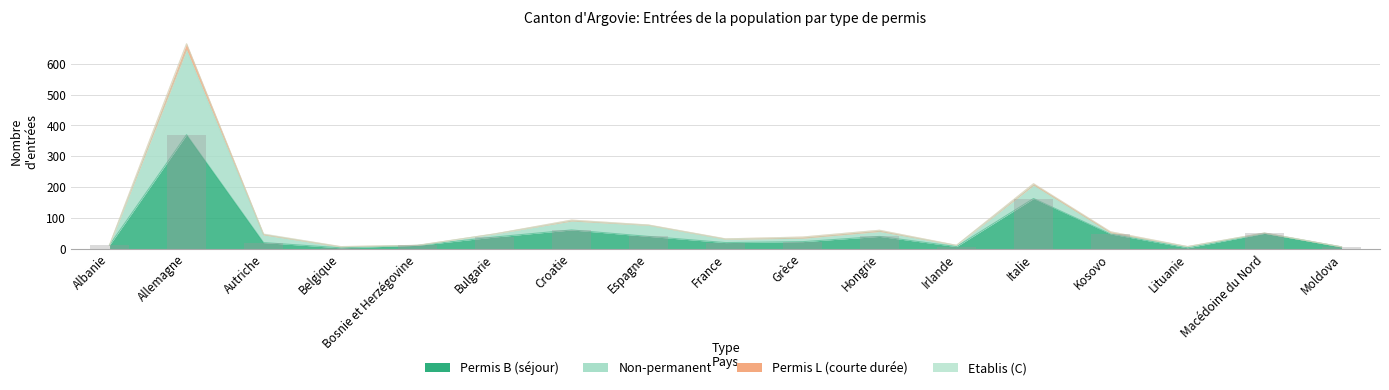

The Non-perm - Total series shows 211 at Italie. True or false?

True